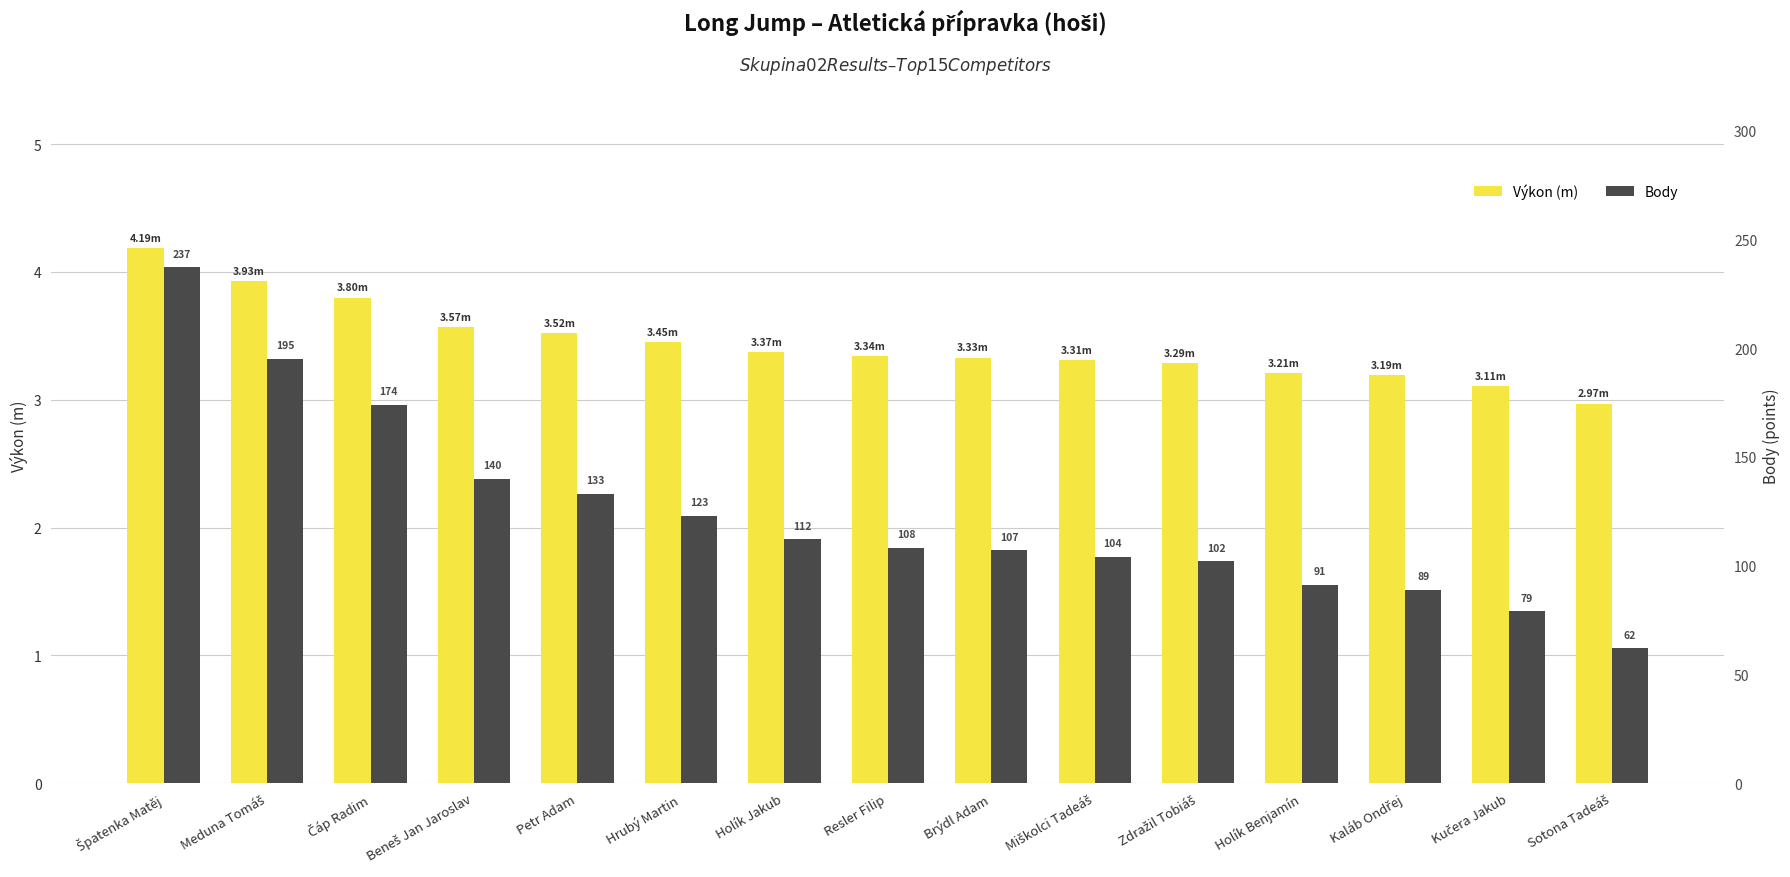

What is the average value of the Výkon (m) series?

3.4